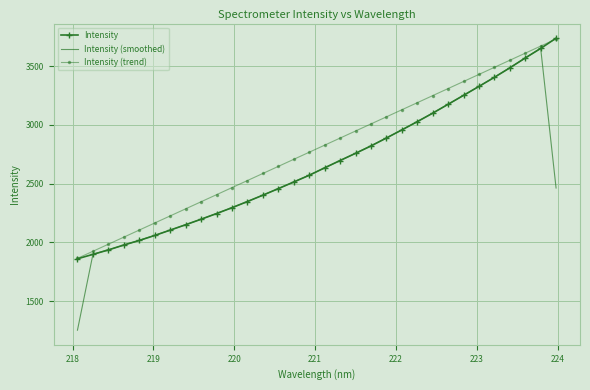

What is the minimum value shown in the chart?

1253.2